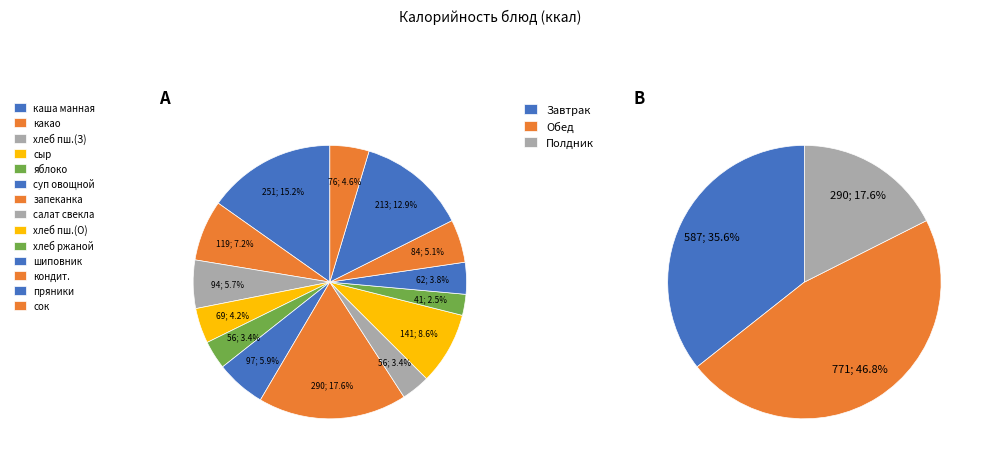

Is it true that ржаной is 2% of the pie?

True